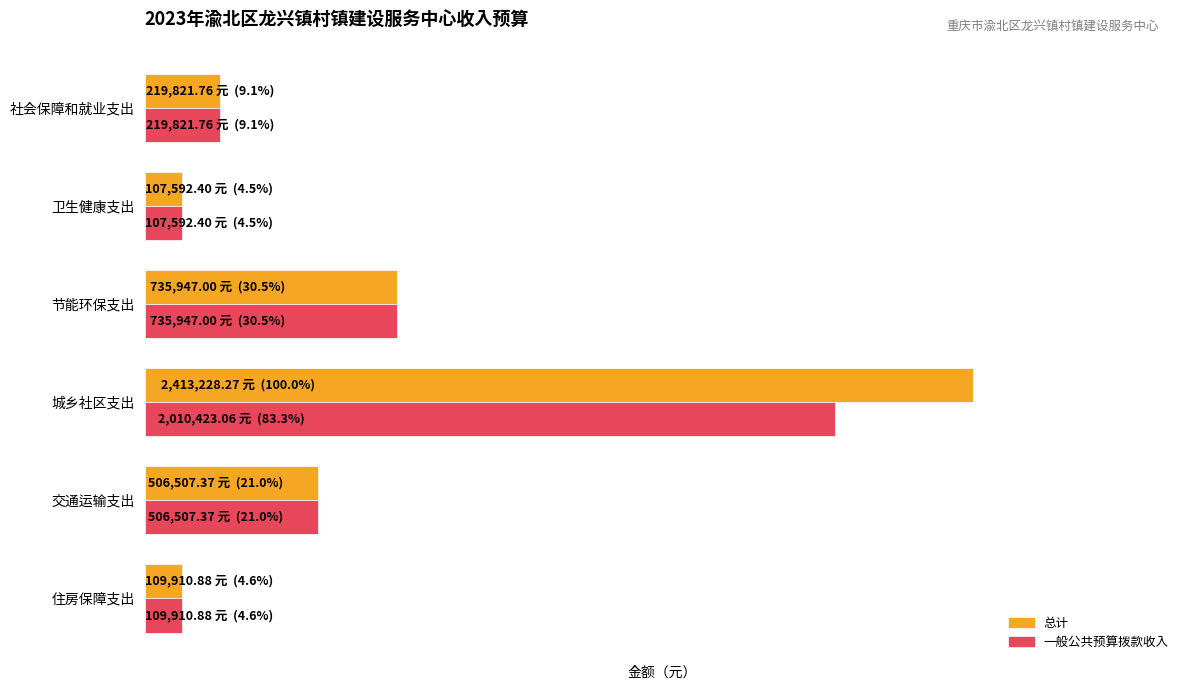

How many groups of bars are there?

6